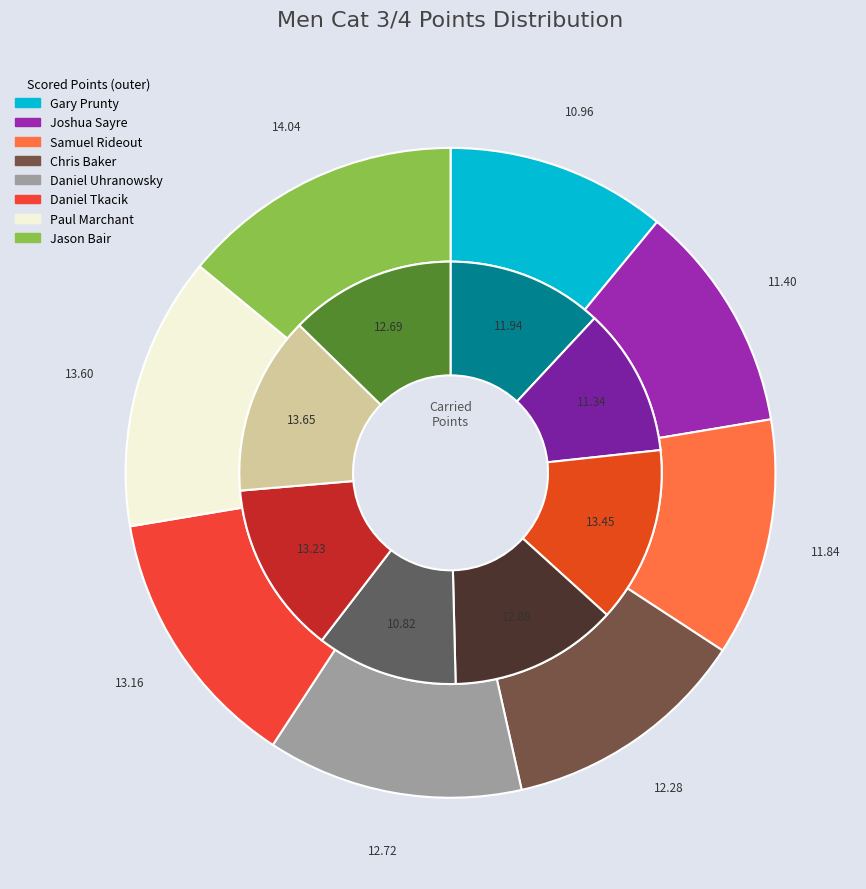

What is the largest slice in the pie chart?

Jason Bair